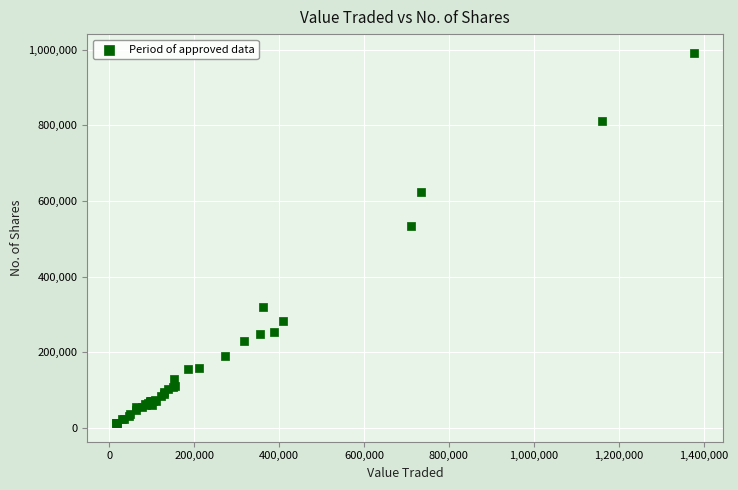

What Y value in the scatter plot is closest to 502285?

533513